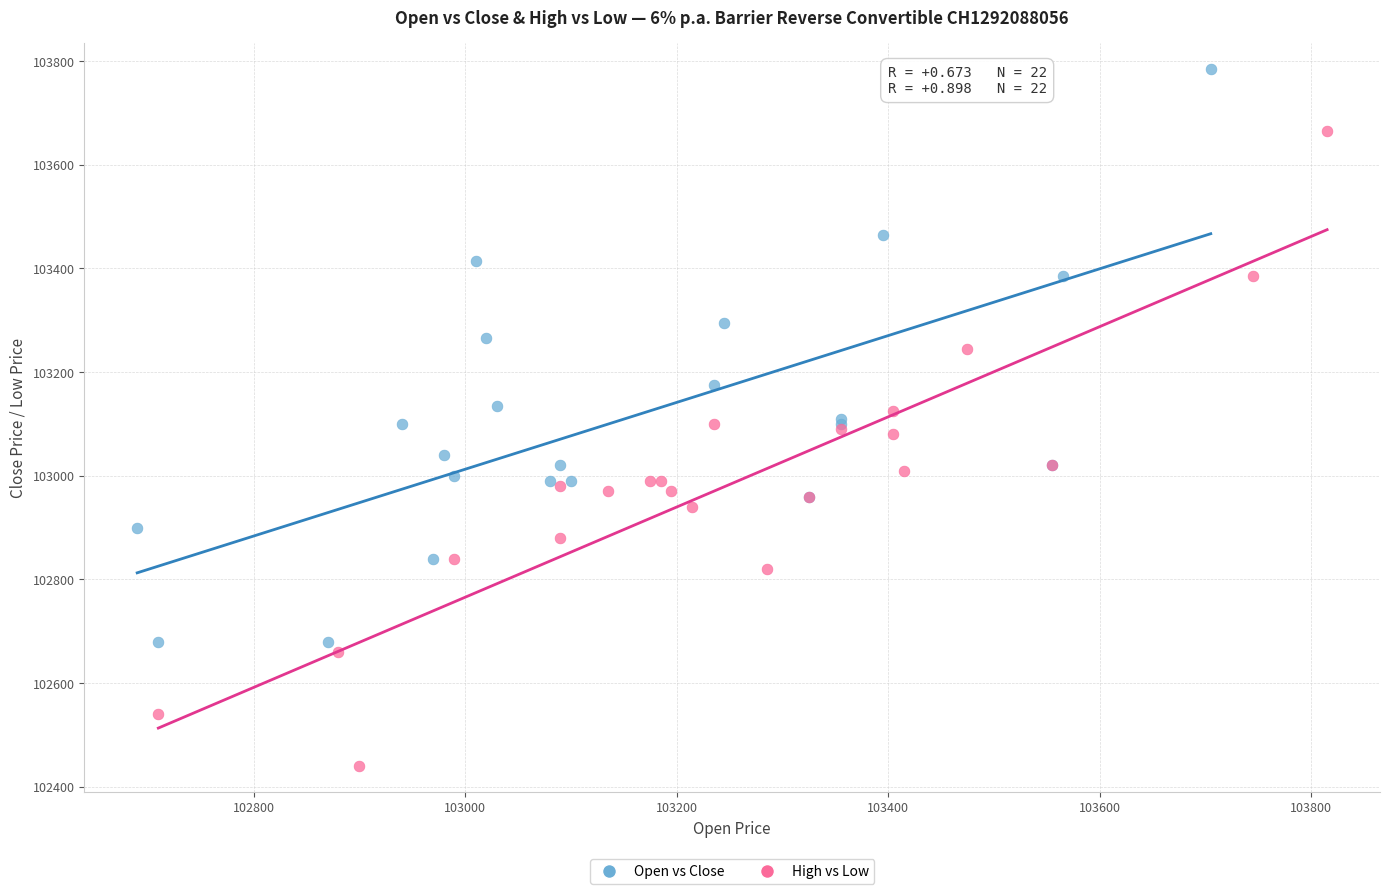

Which series has the widest spread of Y values?

High vs Low